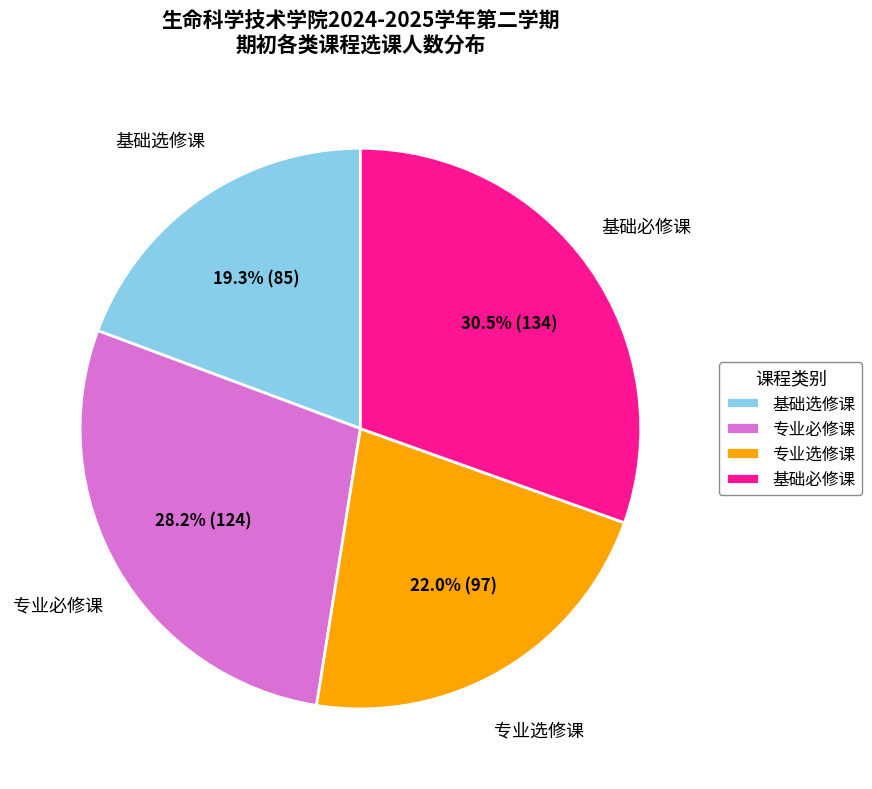

Rank the categories by value from highest to lowest.

基础必修课, 专业必修课, 专业选修课, 基础选修课